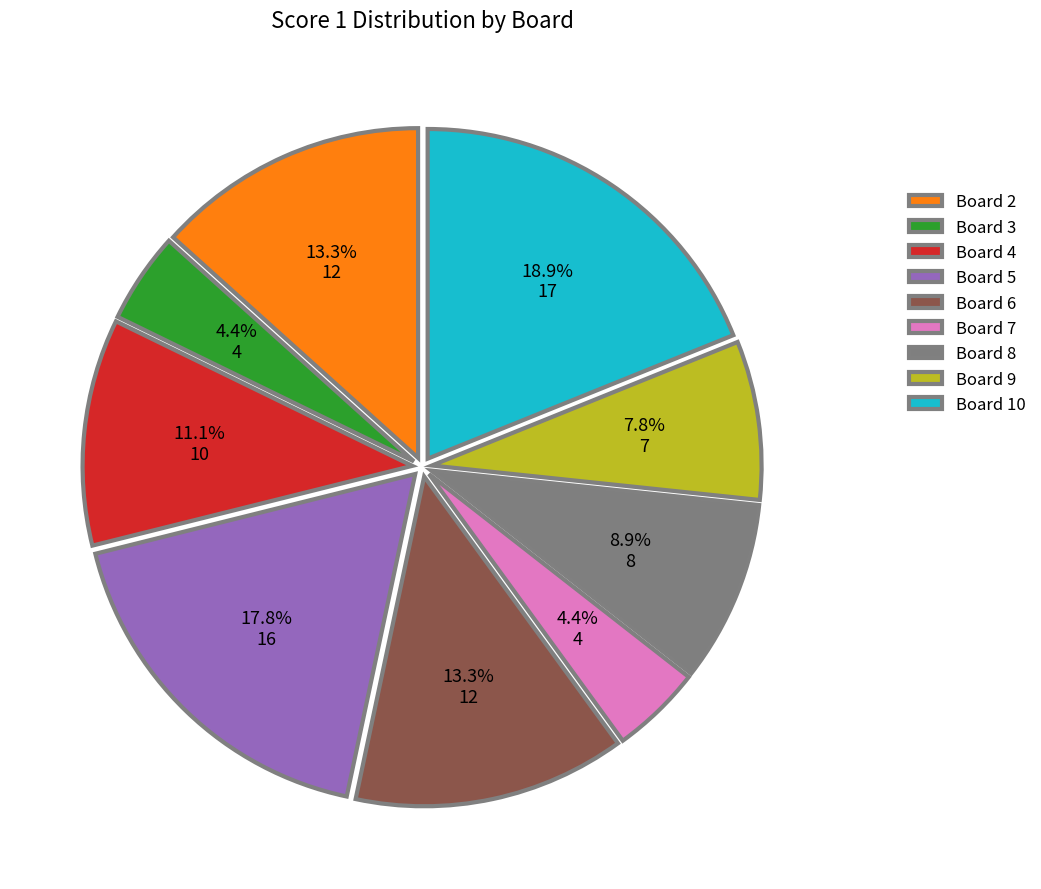

What is the ratio of the value at Board 8 to the value at Board 5?

0.5